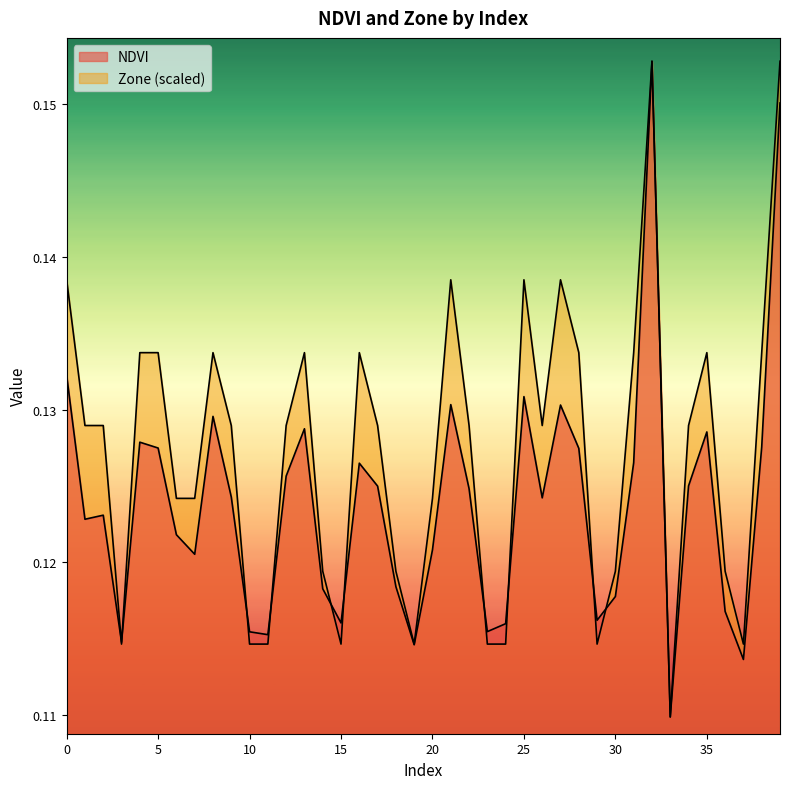

Read the Zone value at 24.

0.1